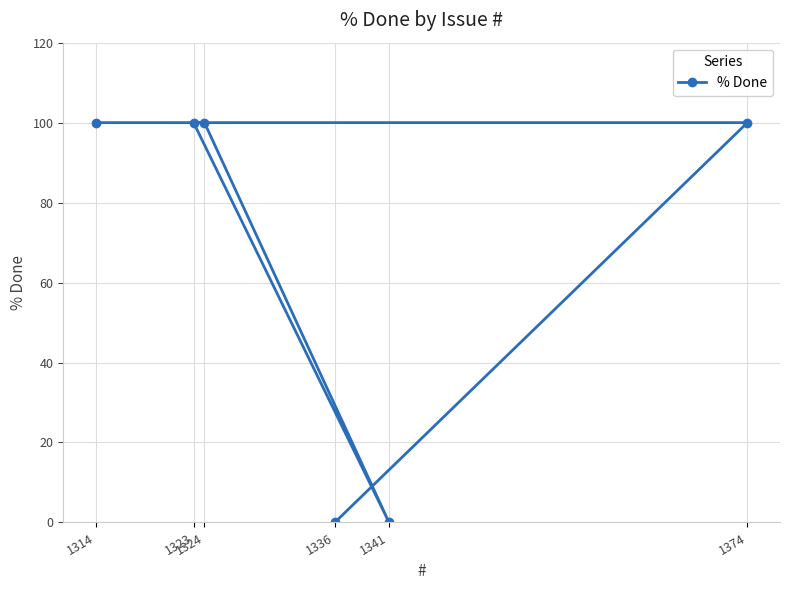

What is the value of the 1st point from the left?

100